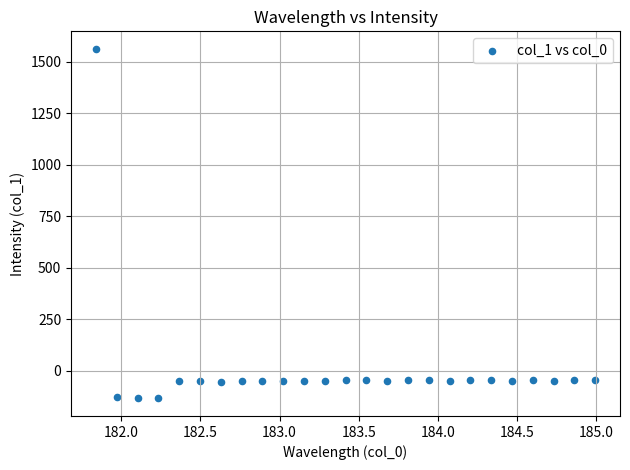

What is the range of Y values (max minus min)?

1697.7